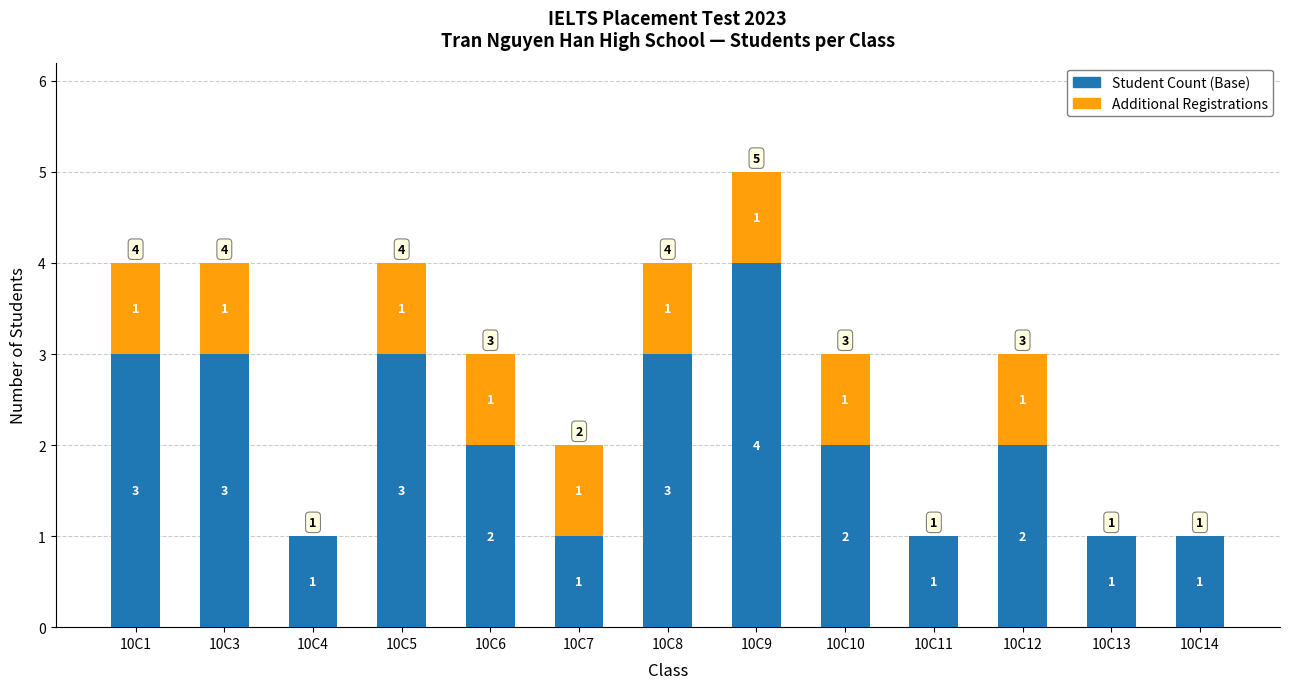

At which label does Student Count (Base) first exceed 2?

10C1